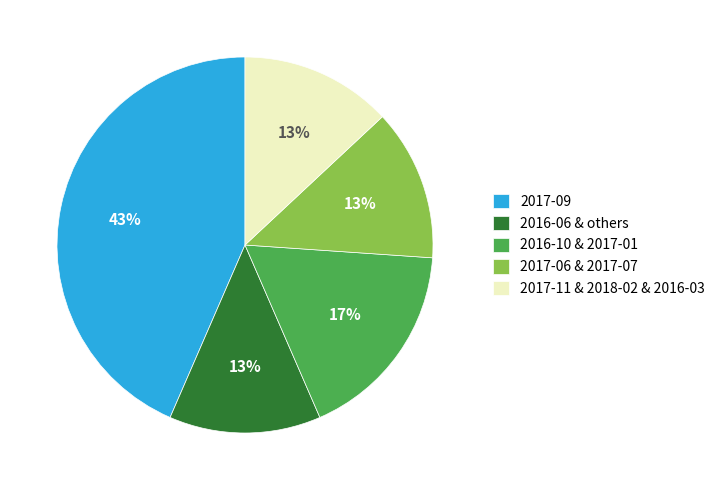

What is the ratio of the value at 2016-10 & 2017-01 to the value at 2017-11 & 2018-02 & 2016-03?

1.3